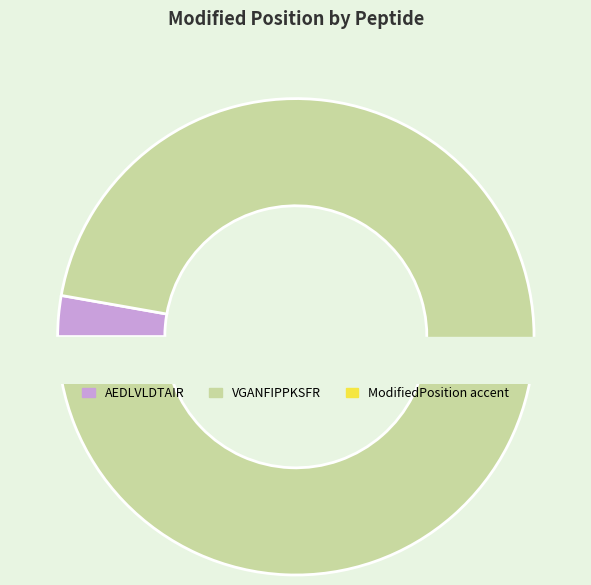

How many slices are in this pie chart?

2